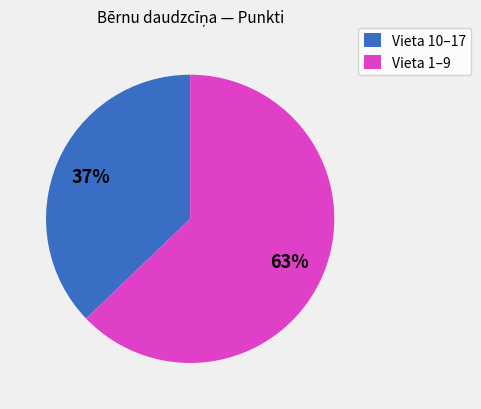

Count the number of slices in the pie.

2